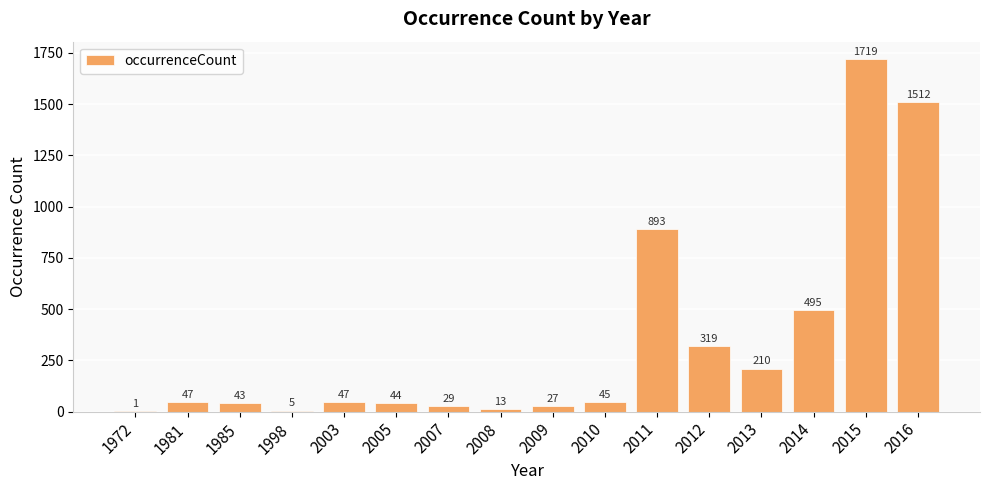

Reading right to left, what are all the values shown in this chart?

1512	1719	495	210	319	893	45	27	13	29	44	47	5	43	47	1